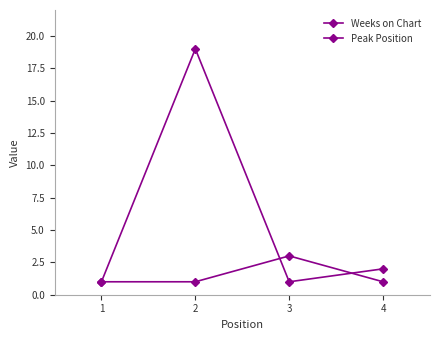

Rank the categories by Weeks on Chart value from lowest to highest.

1, 3, 4, 2